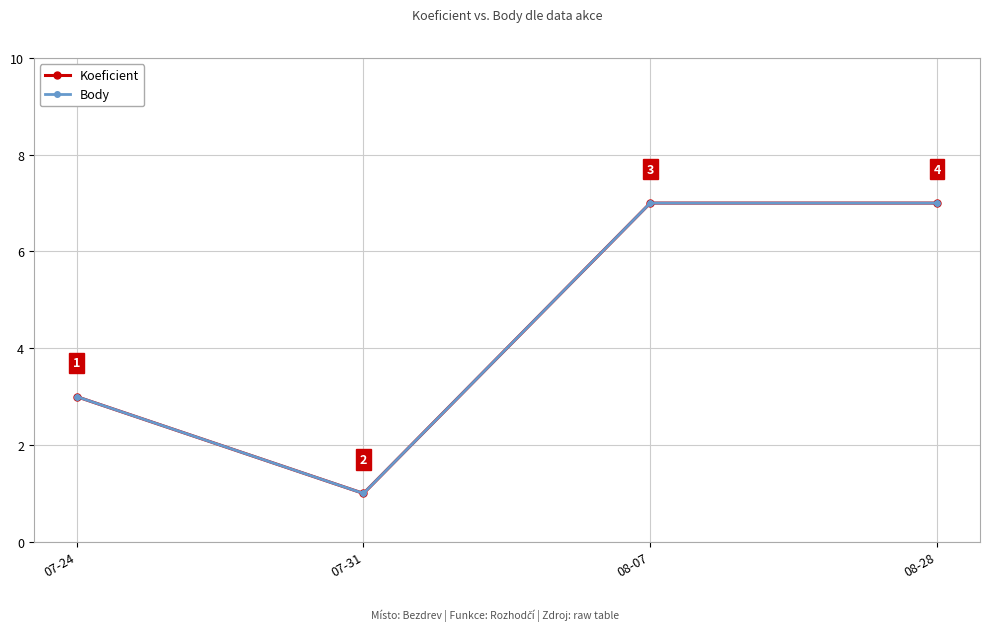

Is this an area chart (filled region under the line)?

No